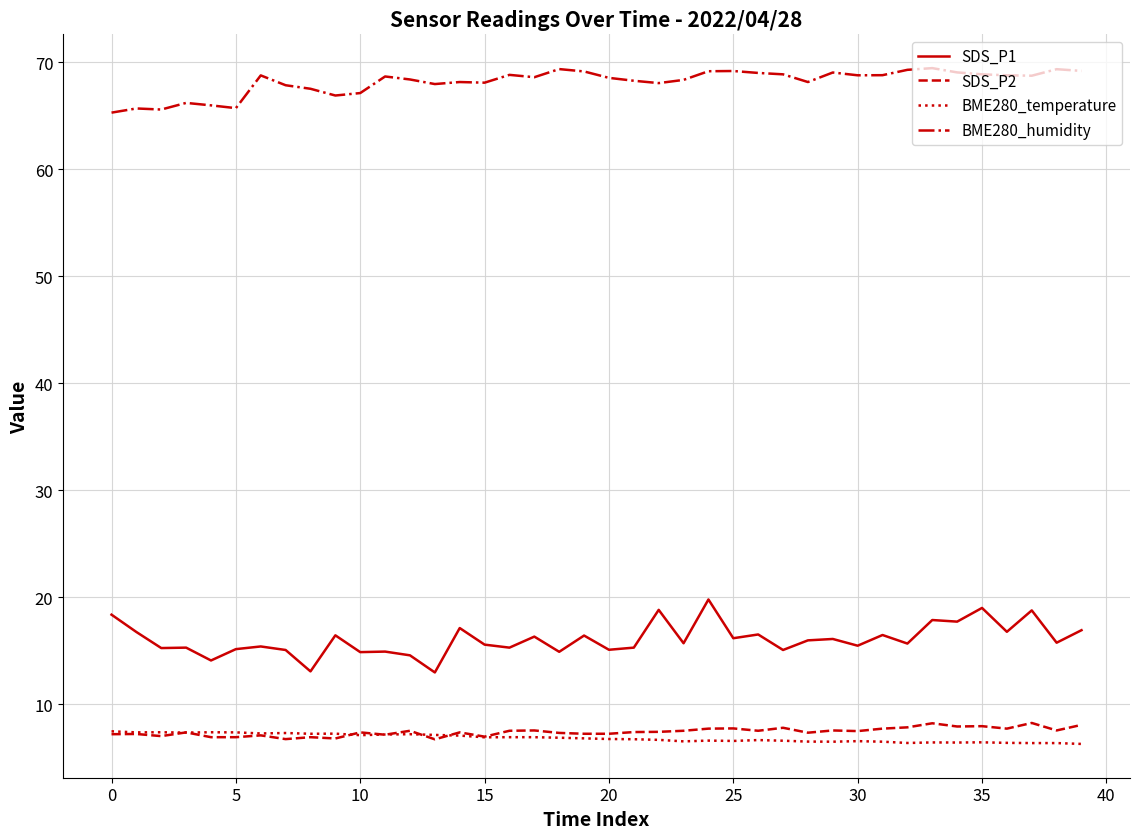

What is the sum of all SDS_P2 values?

296.1